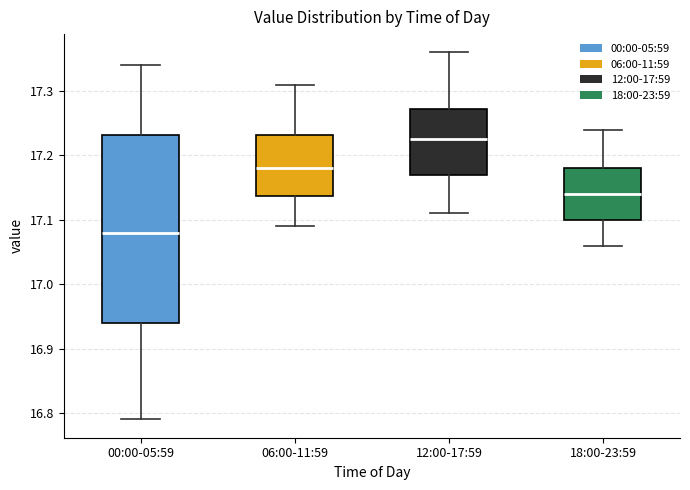

Where does the lower whisker of the box for 12:00-17:59 end on the y-axis? The values are not printed on the chart, so give them approximately, as read against the axis.

17.11